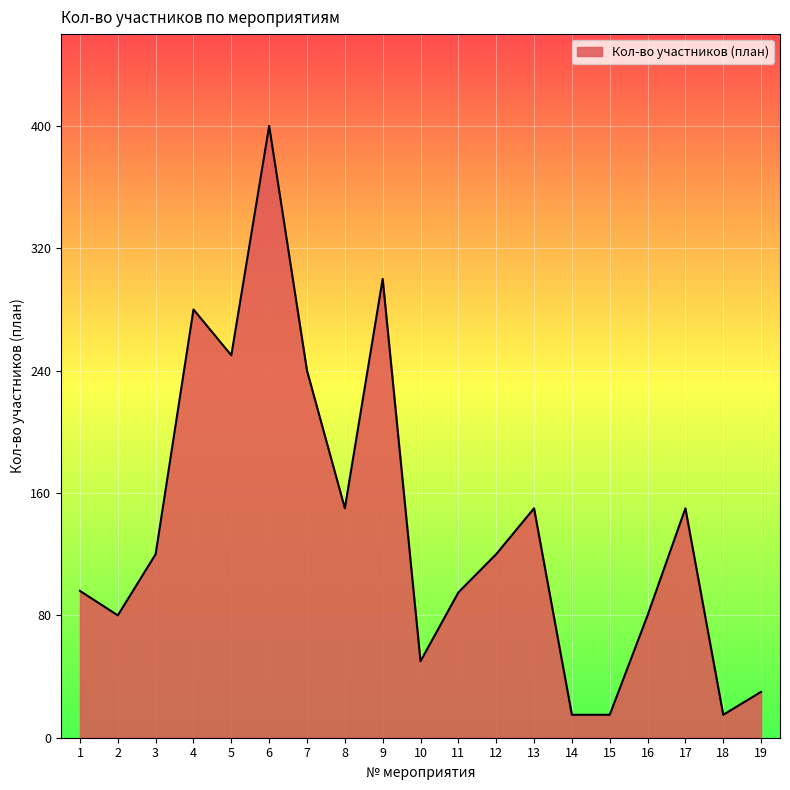

The value at 9 is 417. True or false?

False